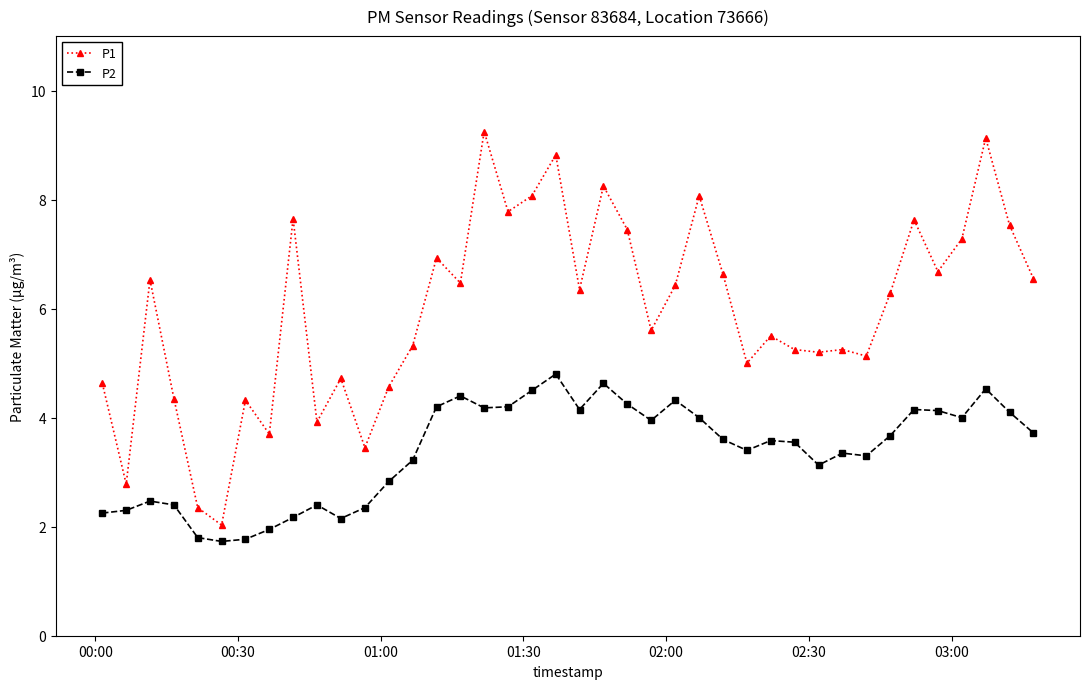

True or false: P1 and P2 intersect in this chart.

False